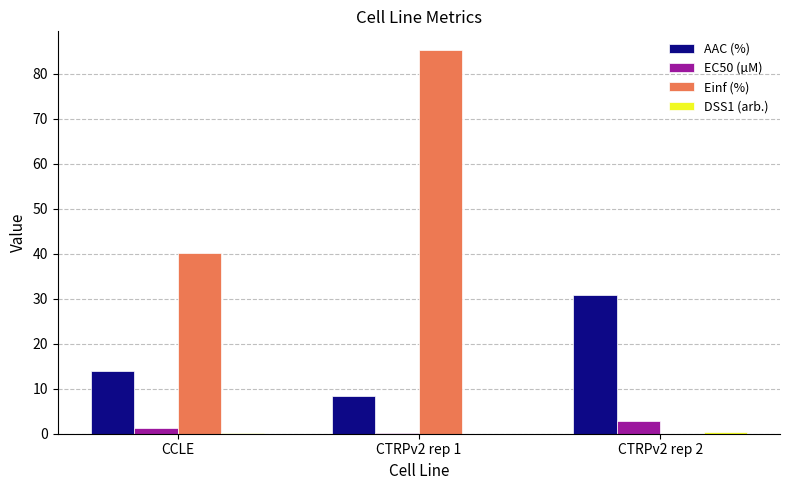

How many groups of bars are there?

3